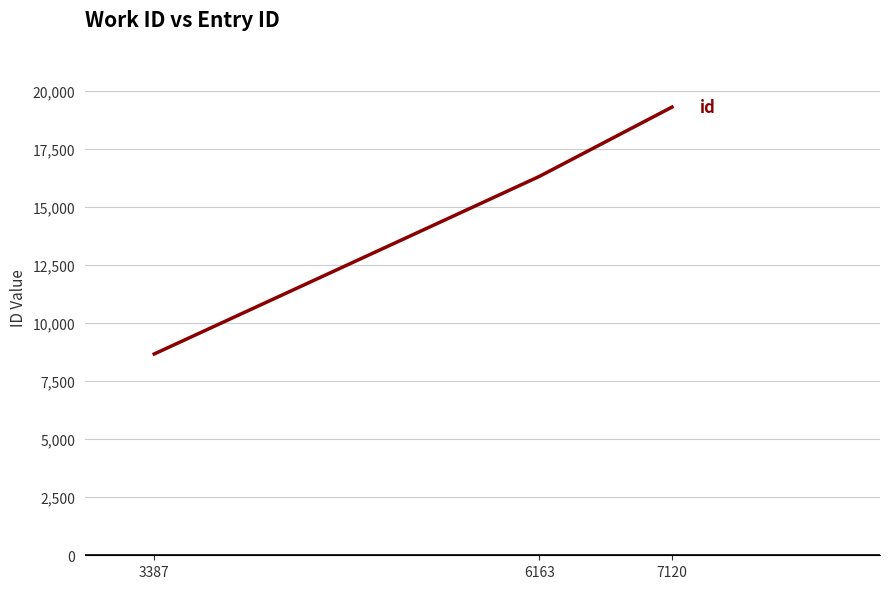

What is the difference between the maximum and minimum values?

10629